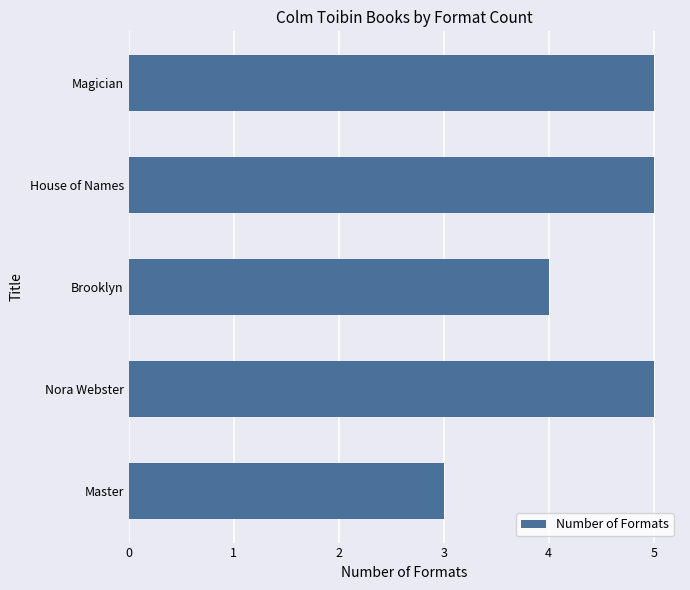

Count the values in the range 4 to 5.

4